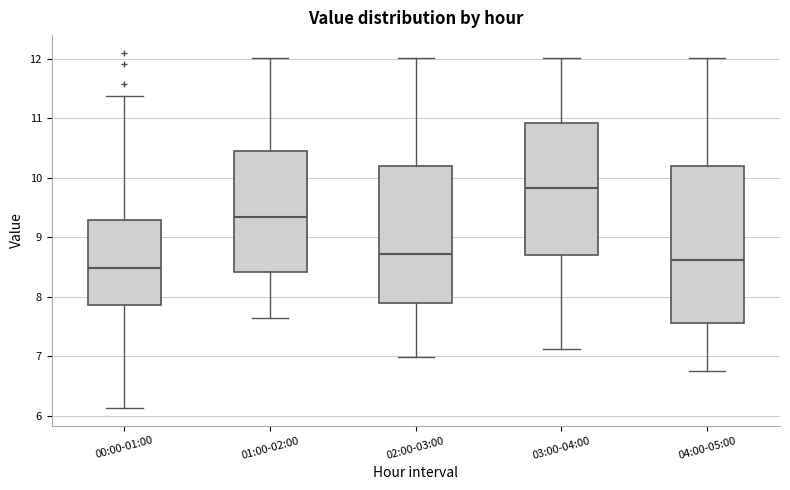

Reading left to right, read every box against the y-axis: the position of its median line, the range the box covers, and the ends of its whiskers. The values are not printed on the chart, so give them approximately, as read against the axis.

00:00-01:00: median 8.5, box 7.9 to 9.3, whiskers 6.1 to 11.4
01:00-02:00: median 9.3, box 8.4 to 10.5, whiskers 7.7 to 12.0
02:00-03:00: median 8.7, box 7.9 to 10.2, whiskers 7.0 to 12.0
03:00-04:00: median 9.8, box 8.7 to 10.9, whiskers 7.1 to 12.0
04:00-05:00: median 8.6, box 7.6 to 10.2, whiskers 6.8 to 12.0